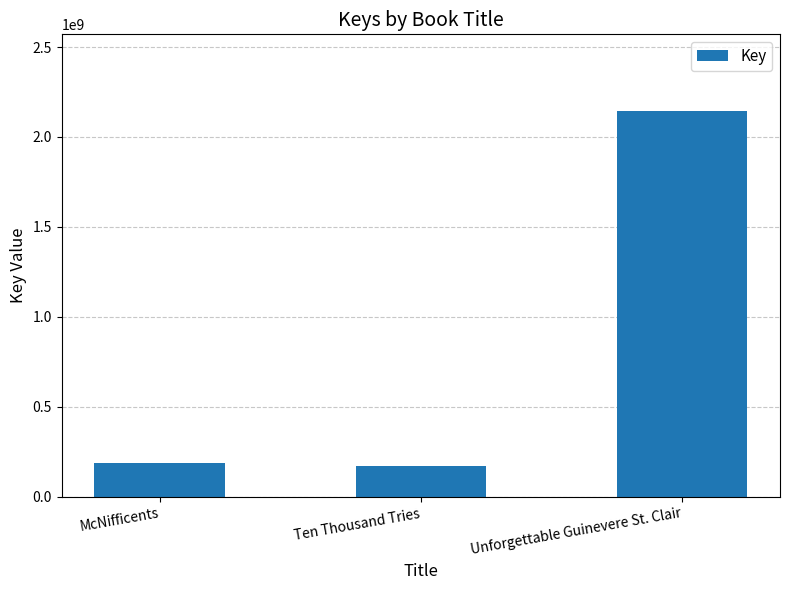

Where is the data nearest to the value 1158020764?

McNifficents